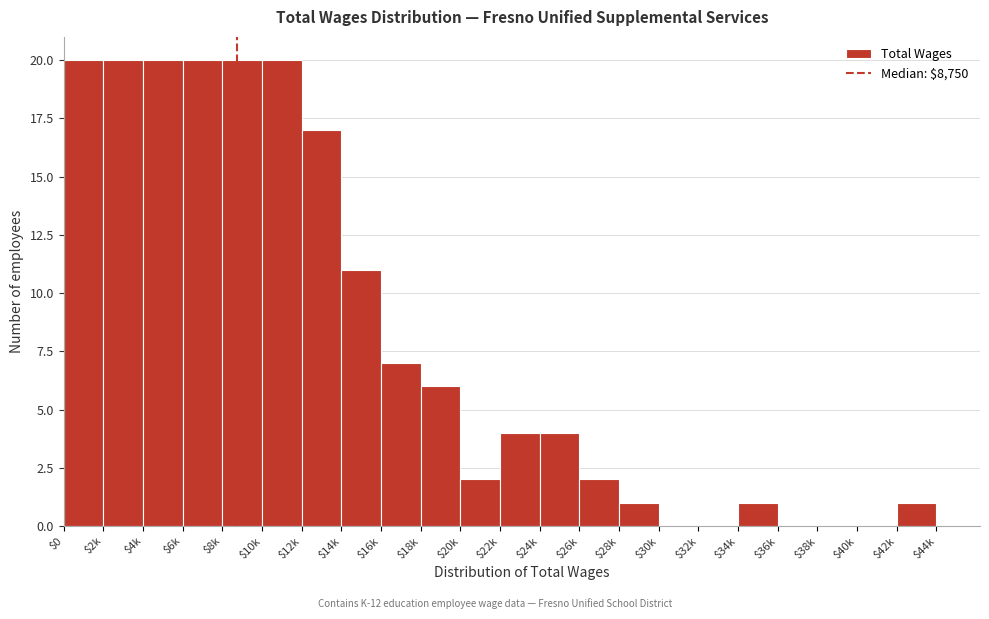

The value at $4k is 20. True or false?

True